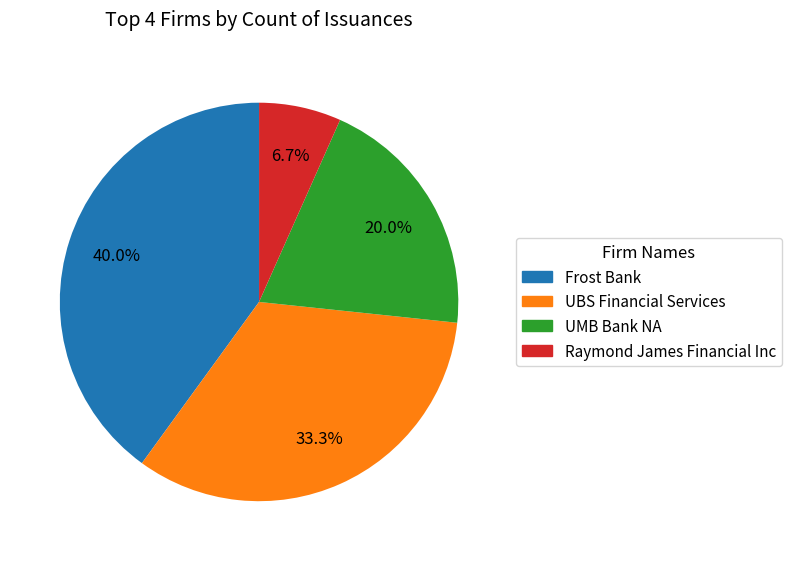

What is the smallest slice in the pie chart?

Raymond James Financial Inc